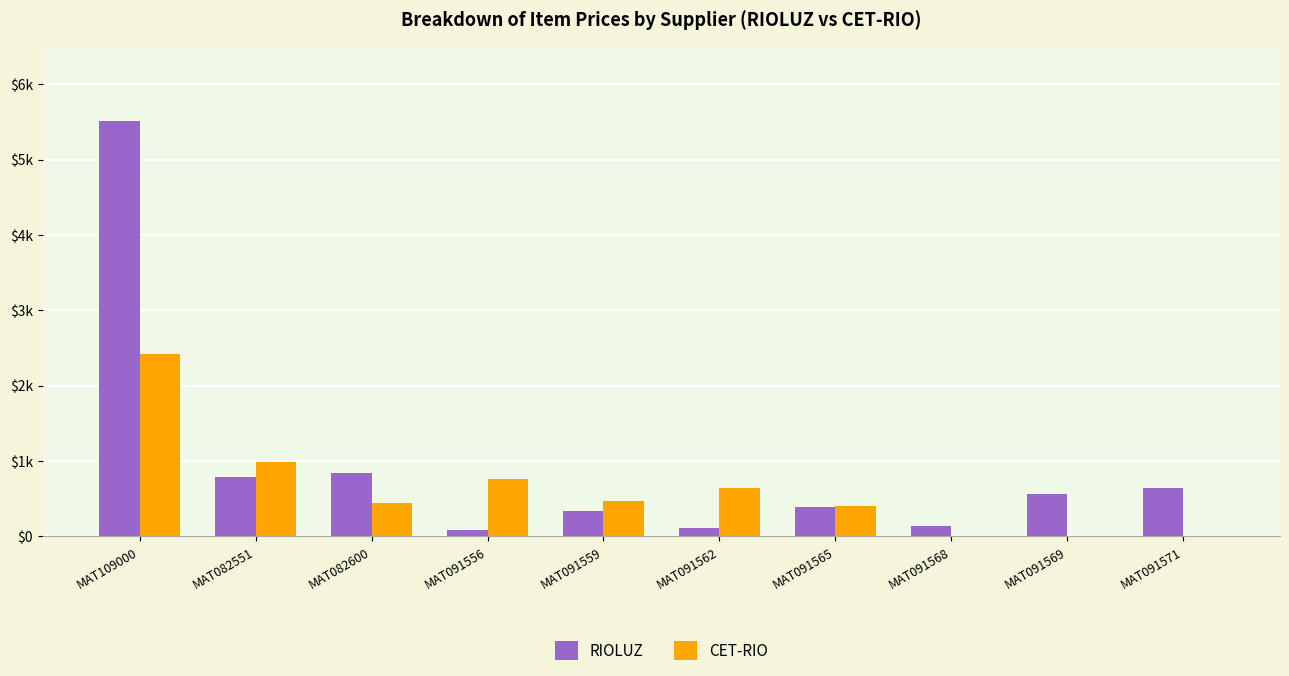

The value of CET-RIO at MAT091571 is 0.0. True or false?

True